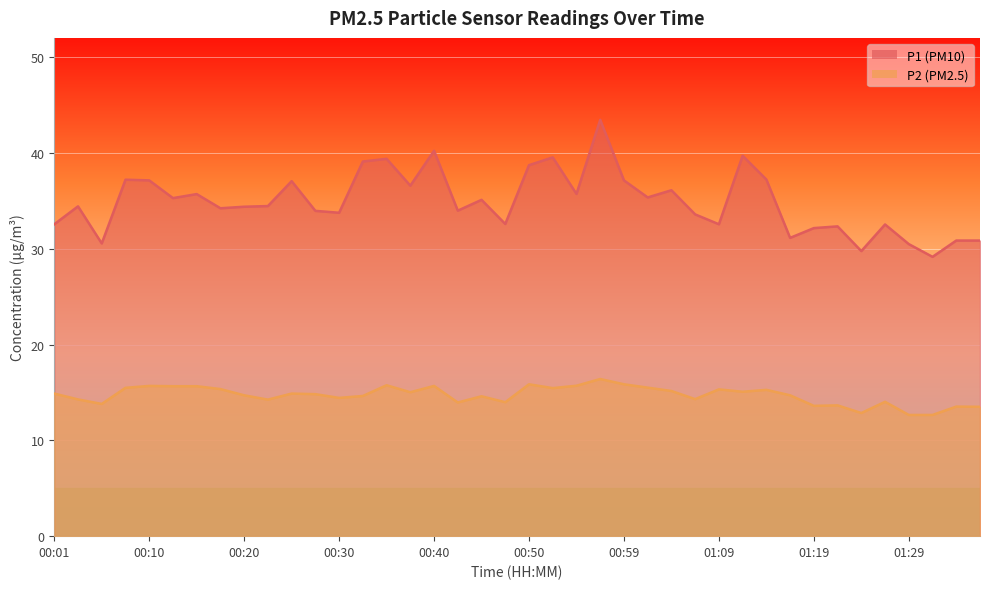

Reading left to right, transcribe all the data shown in this chart.

P1: 32.5	34.4	30.6	37.2	37.1	35.3	35.7	34.2	34.4	34.5	37.0	34.0	33.8	39.1	39.4	36.6	40.2	34.0	35.1	32.6	38.7	39.5	35.7	43.5	37.1	35.4	36.1	33.6	32.5	39.7	37.2	31.1	32.1	32.3	29.8	32.5	30.5	29.1	30.9	30.9
P2: 14.9	14.3	13.8	15.5	15.7	15.7	15.7	15.3	14.7	14.2	14.9	14.8	14.4	14.6	15.8	15.0	15.7	13.9	14.6	14.0	15.8	15.4	15.7	16.4	15.8	15.5	15.2	14.3	15.3	15.1	15.3	14.7	13.6	13.7	12.8	14.0	12.7	12.7	13.5	13.5